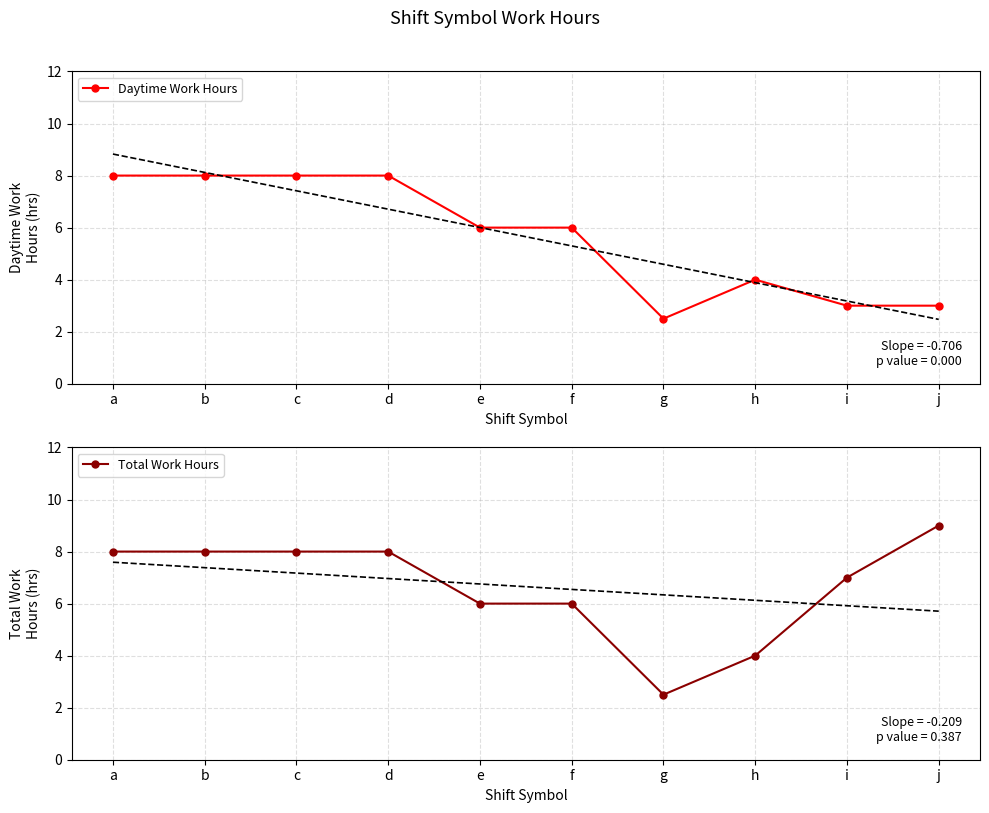

What is the minimum value shown in the chart?

2.5